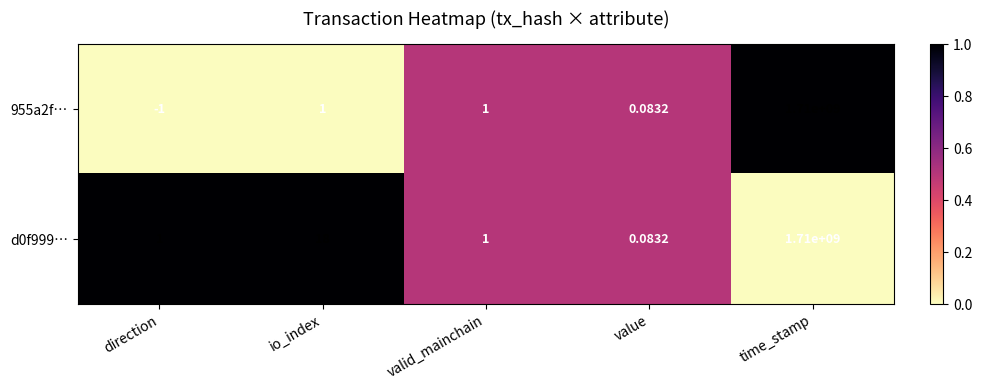

At which label does 955a2f… reach its minimum?

direction